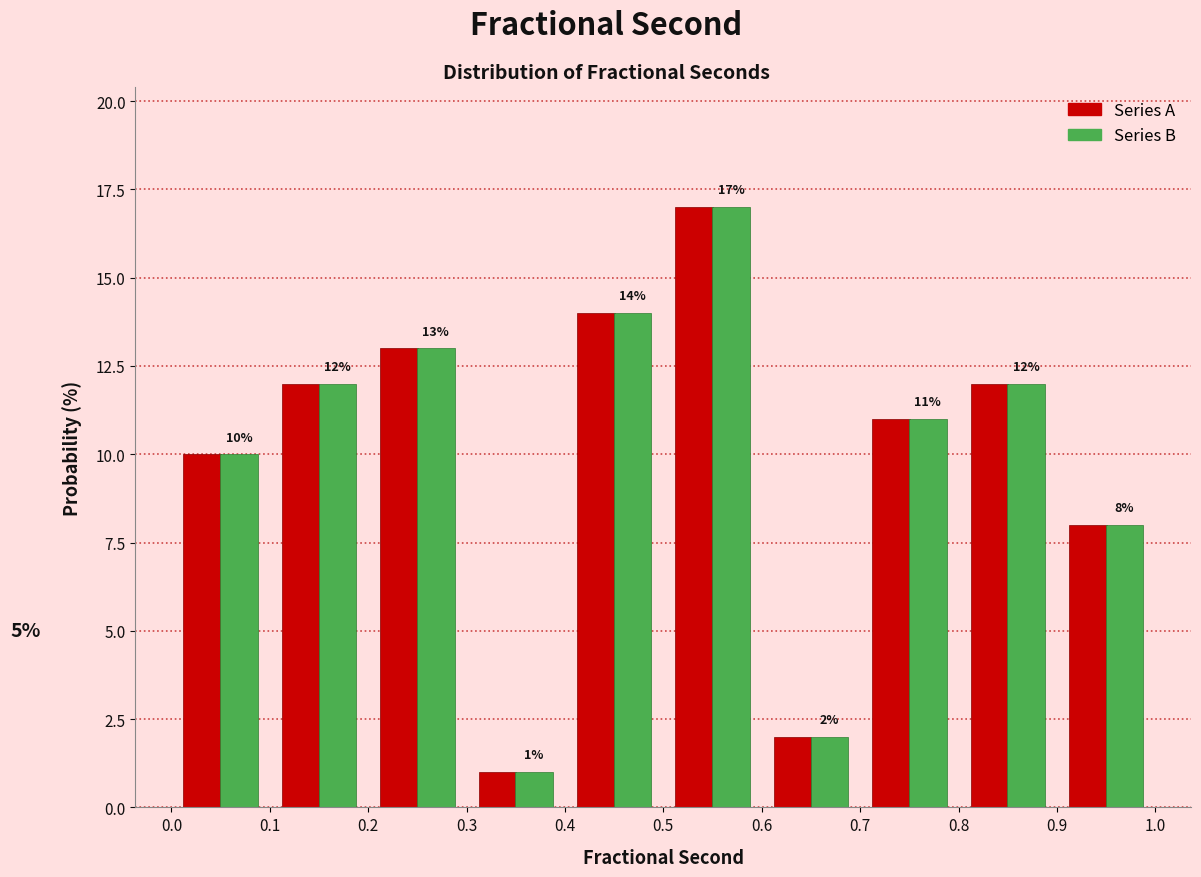

Reading left to right, transcribe this chart: for each range on the x-axis, give the height of each series' bar.

0.0 to 0.1: Series A=10	Series B=10
0.1 to 0.2: Series A=12	Series B=12
0.2 to 0.3: Series A=13	Series B=13
0.3 to 0.4: Series A=1	Series B=1
0.4 to 0.5: Series A=14	Series B=14
0.5 to 0.6: Series A=17	Series B=17
0.6 to 0.7: Series A=2	Series B=2
0.7 to 0.8: Series A=11	Series B=11
0.8 to 0.9: Series A=12	Series B=12
0.9 to 1.0: Series A=8	Series B=8